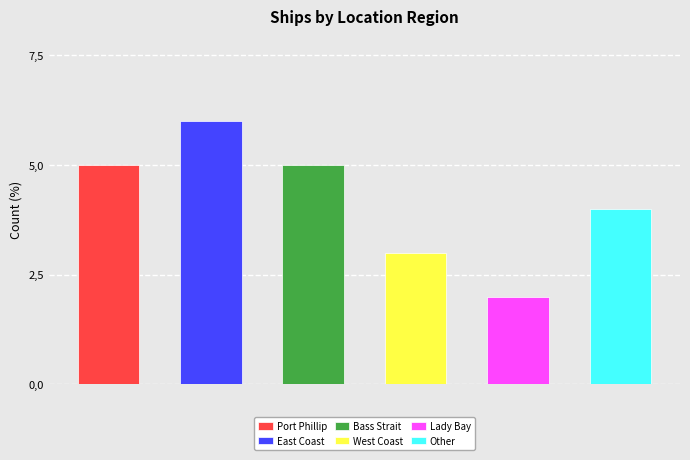

At which label does the data first exceed 5?

East Coast